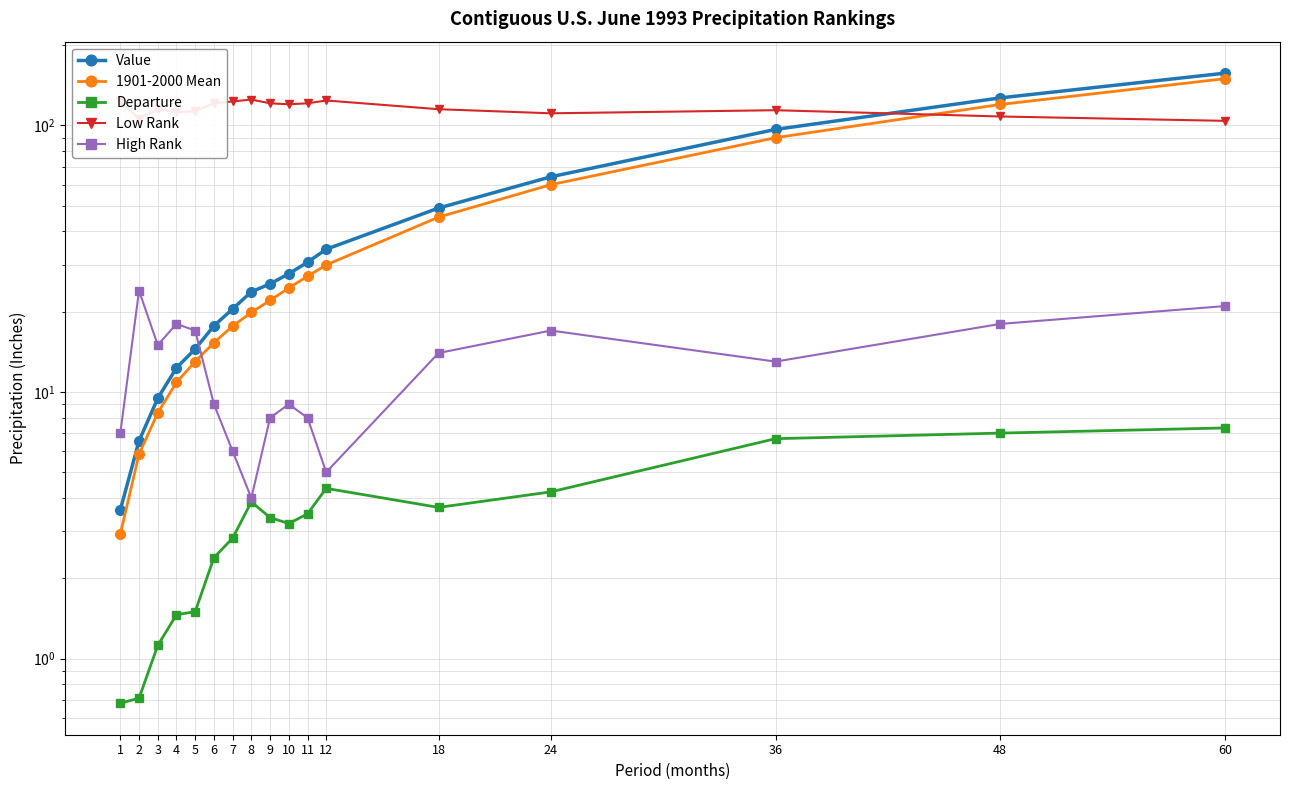

What is the sum of all Low Rank values?

1976.0